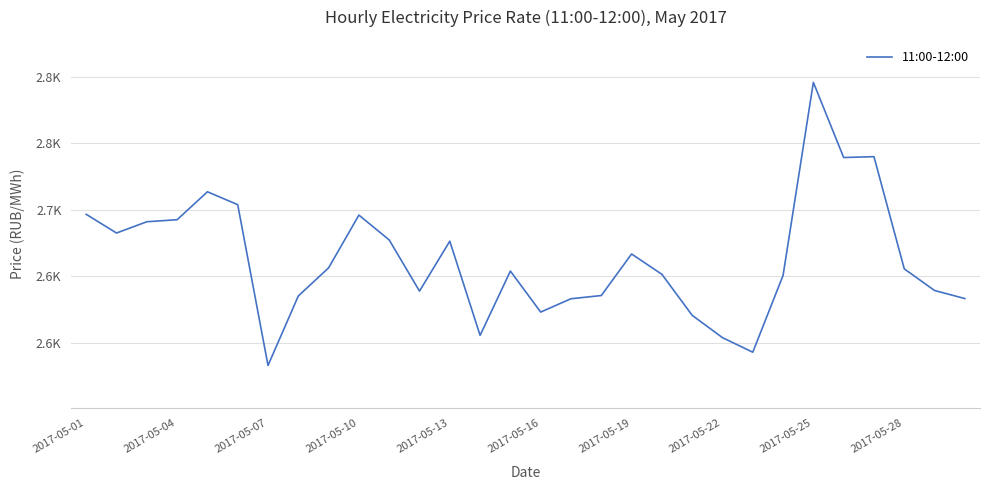

What is the greatest value displayed?

2795.8